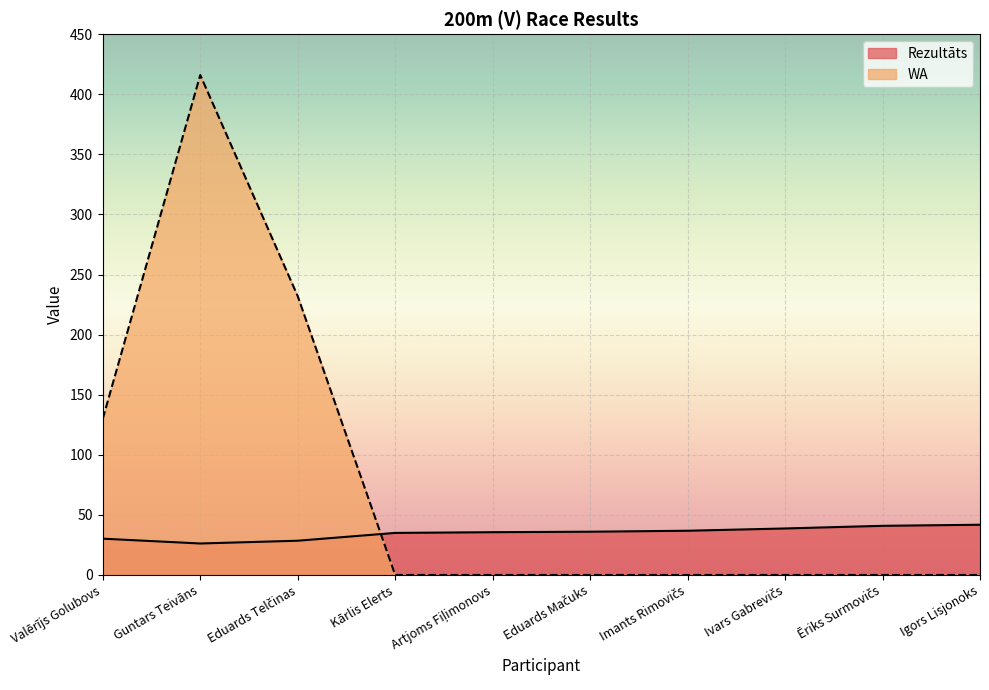

What is the average value of the WA series?

77.8